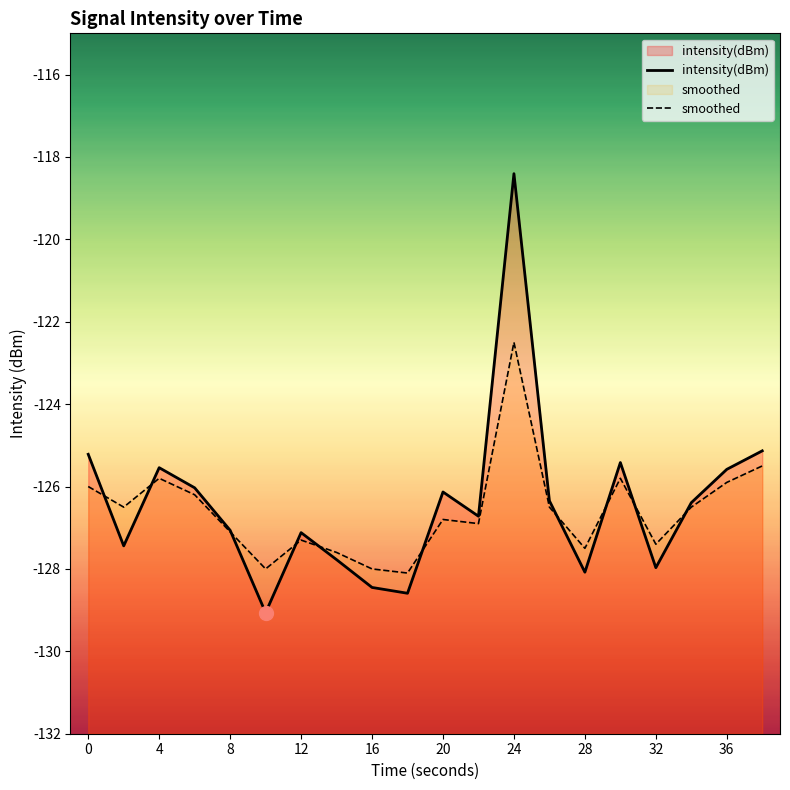

What is the maximum value shown in the chart?

-118.4